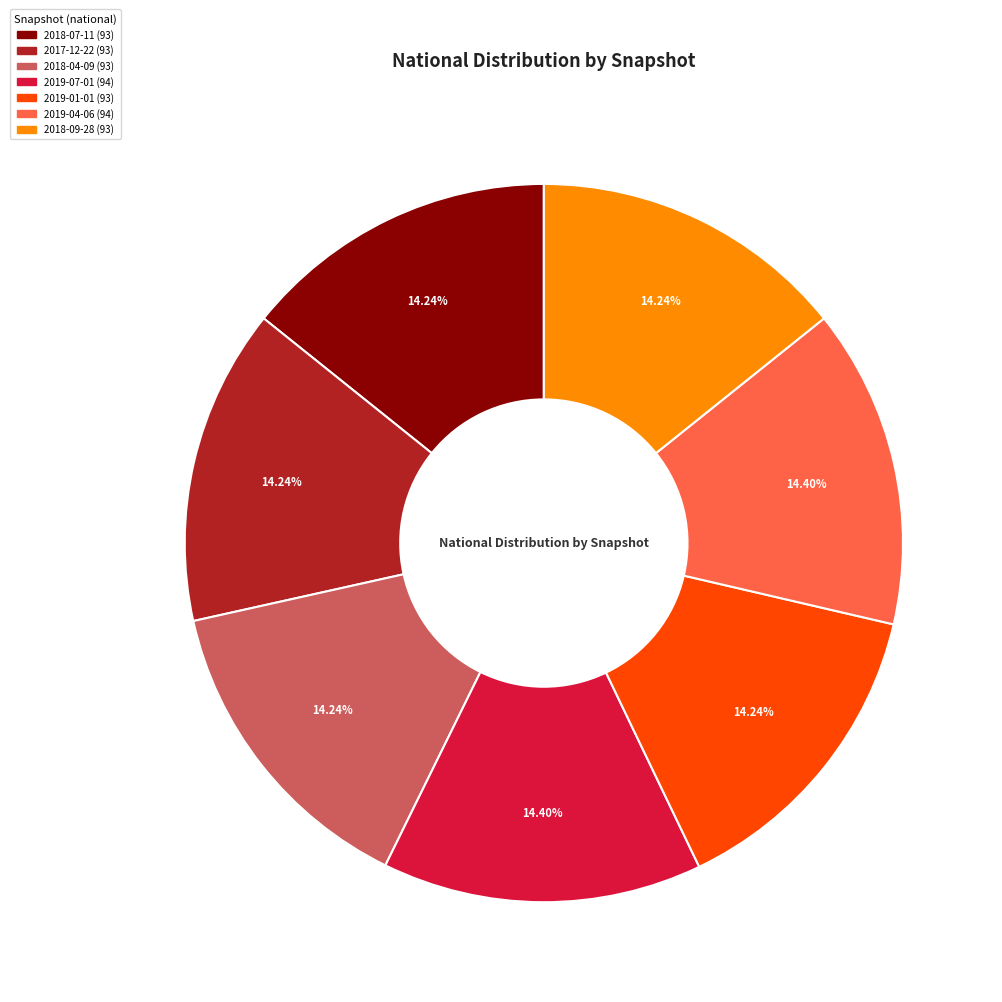

Is it true that 2018-04-09 is 14% of the pie?

True